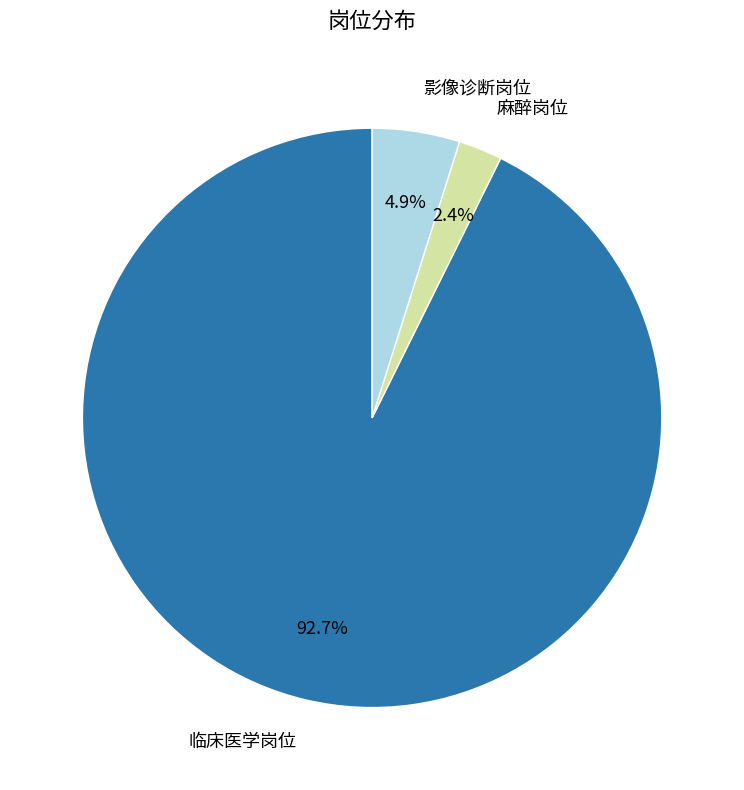

How many segments does this pie chart have?

3